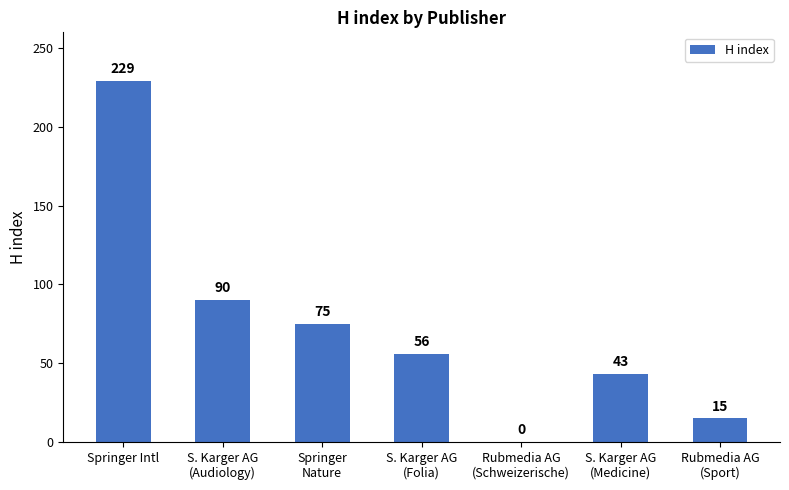

What is the difference between the values at S. Karger AG
(Folia) and Springer
Nature?

19